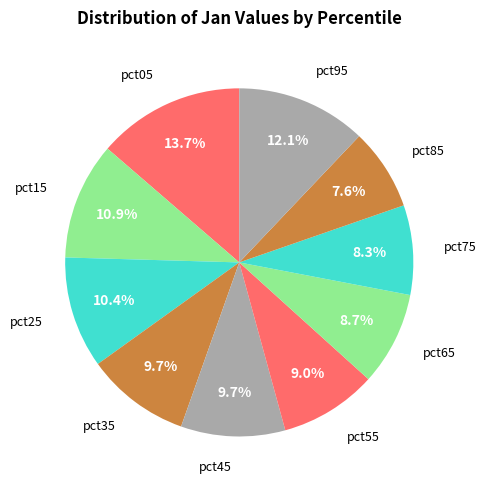

Which slice is the smallest?

pct85